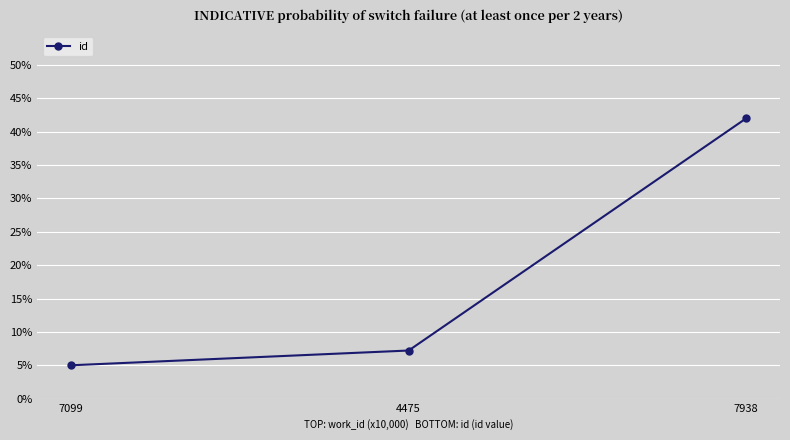

List the labels in order of value, smallest first.

7099, 4475, 7938